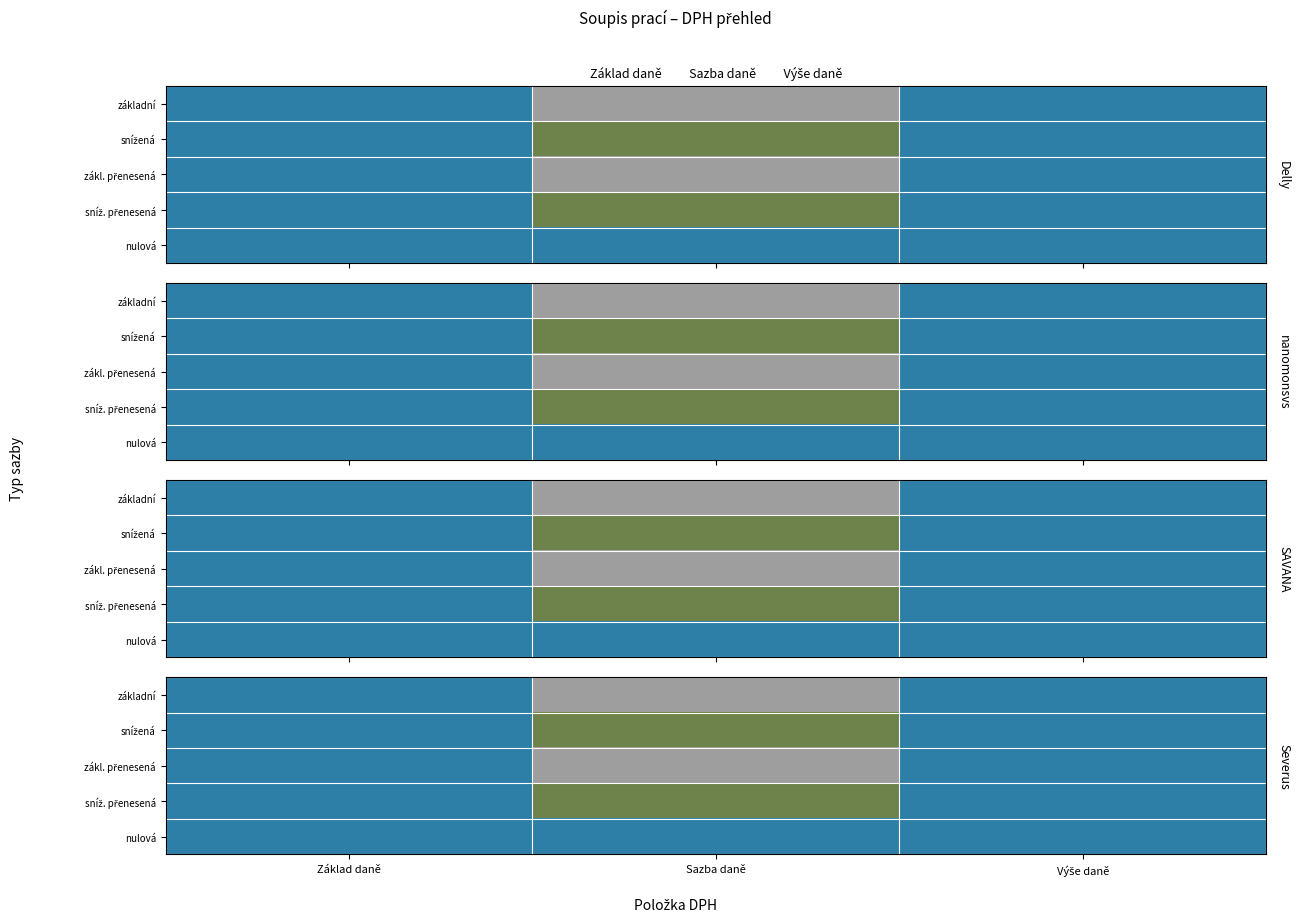

Which label corresponds to the largest value in the chart?

Sazba daně